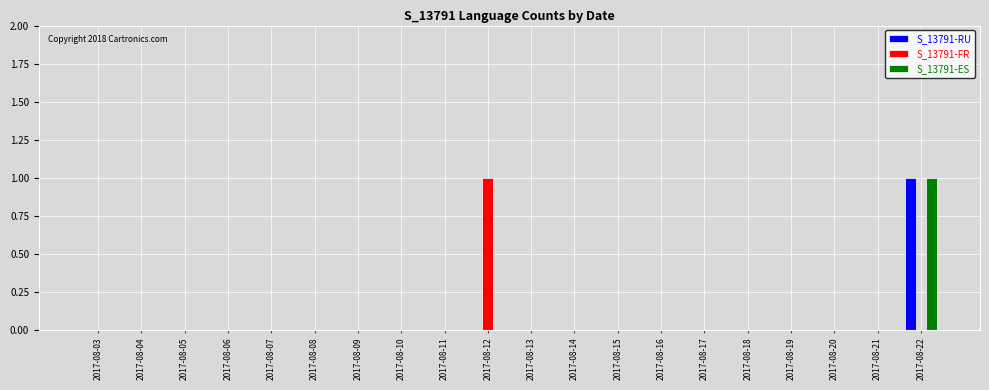

Which category has the highest value in the S_13791-ES series?

2017-08-22